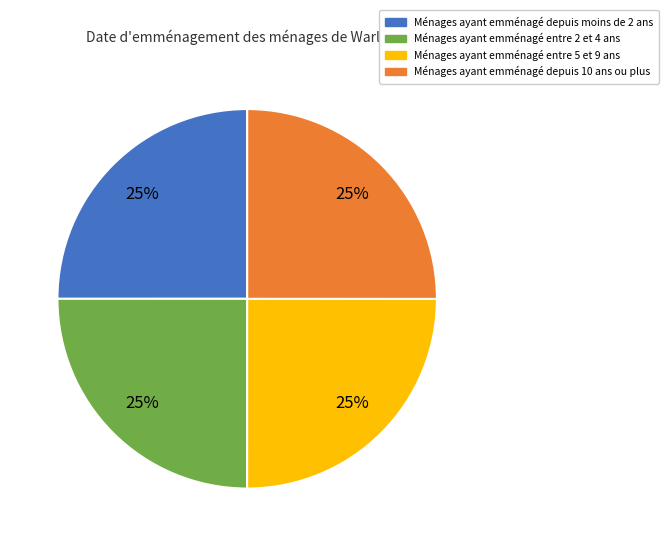

Is there a majority slice in this chart?

No